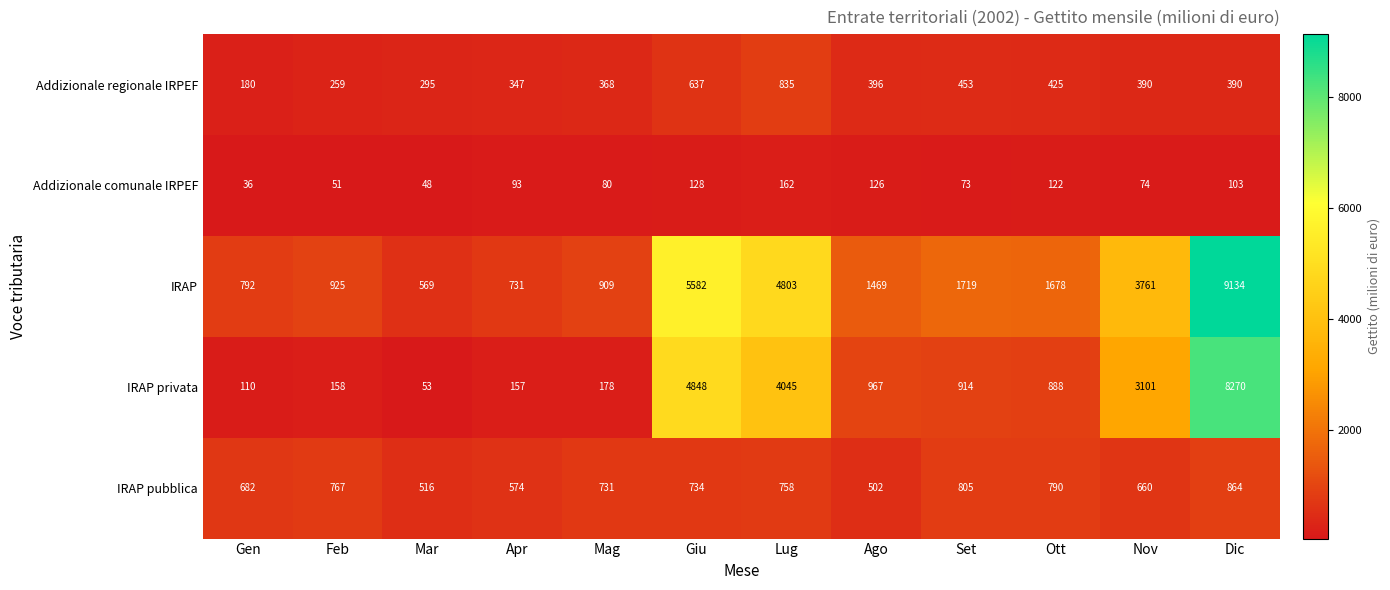

True or false: IRAP pubblica has a value of 1307 at Lug.

False